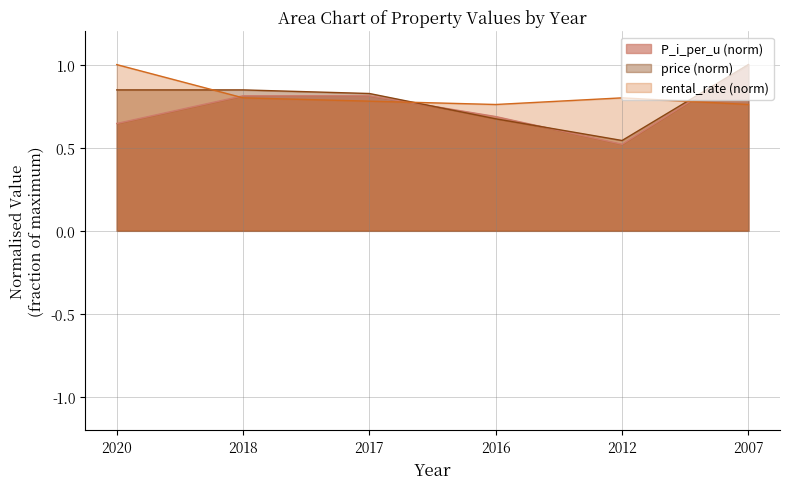

Between 2020 and 2018, which is larger?

2018